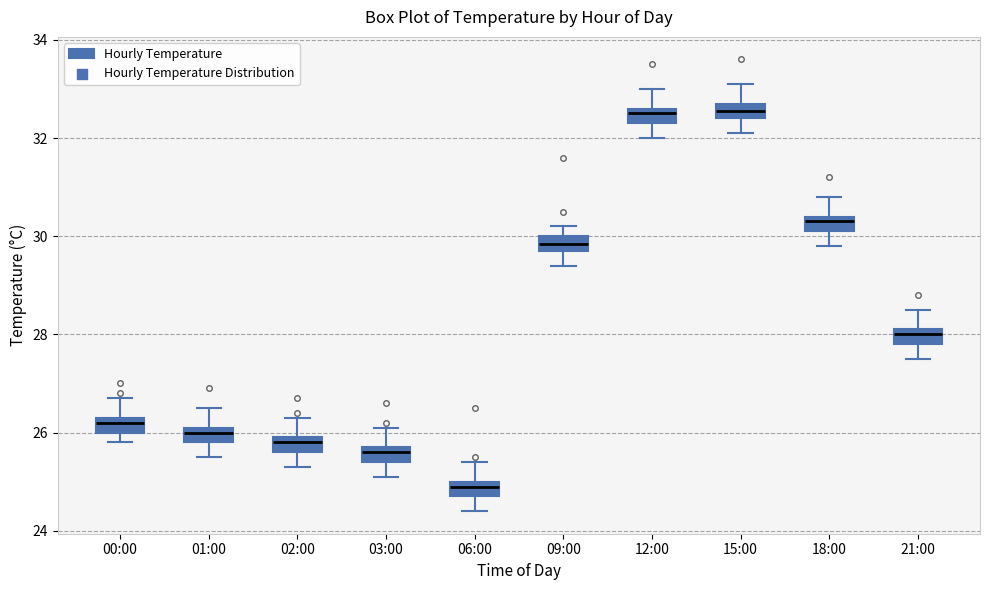

Where does the lower whisker of the box for 02:00 end on the y-axis? The values are not printed on the chart, so give them approximately, as read against the axis.

25.4